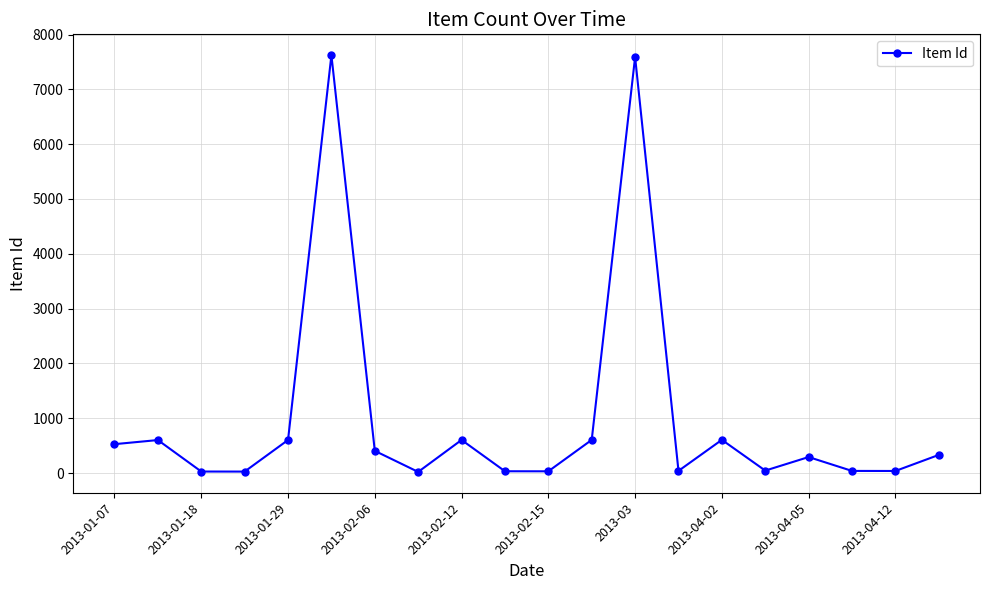

What is the average value?

1005